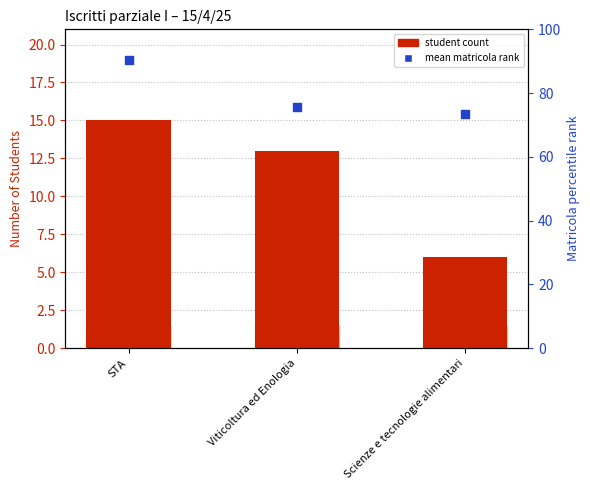

Which series contains the lowest Y value?

student count